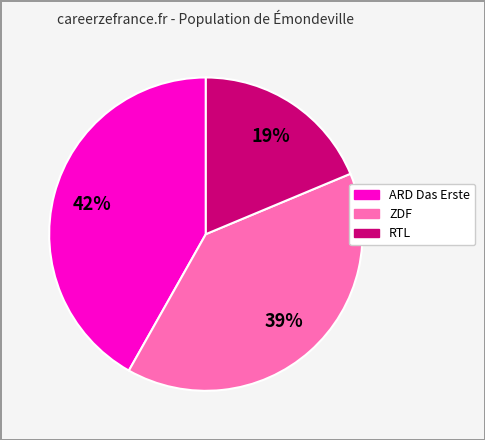

To the nearest percent, what is the average slice percentage?

33%